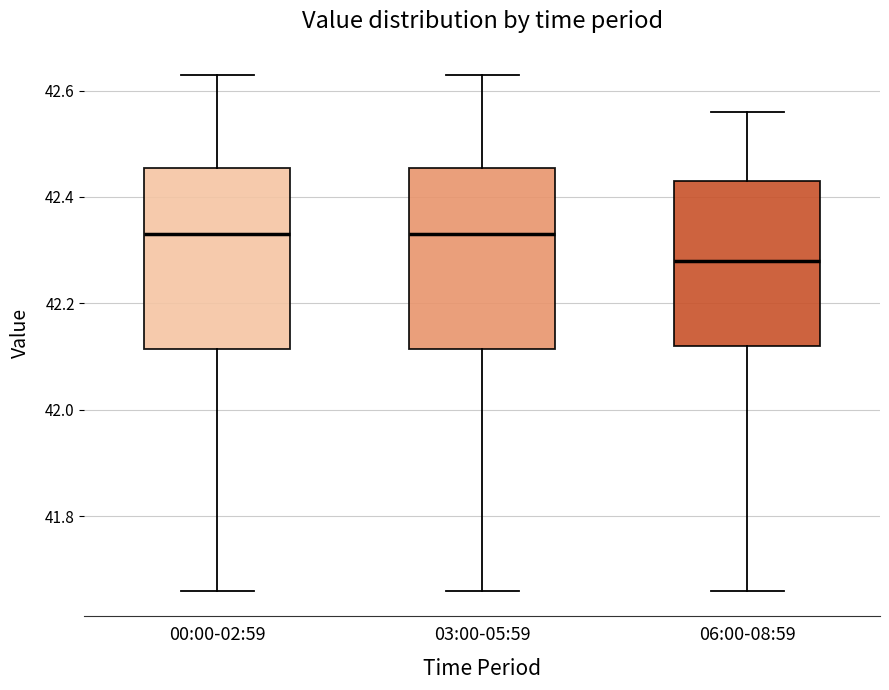

Reading left to right, read every box against the y-axis: the position of its median line, the range the box covers, and the ends of its whiskers. The values are not printed on the chart, so give them approximately, as read against the axis.

00:00-02:59: median 42.34, box 42.12 to 42.46, whiskers 41.66 to 42.64
03:00-05:59: median 42.34, box 42.12 to 42.46, whiskers 41.66 to 42.64
06:00-08:59: median 42.28, box 42.12 to 42.44, whiskers 41.66 to 42.56